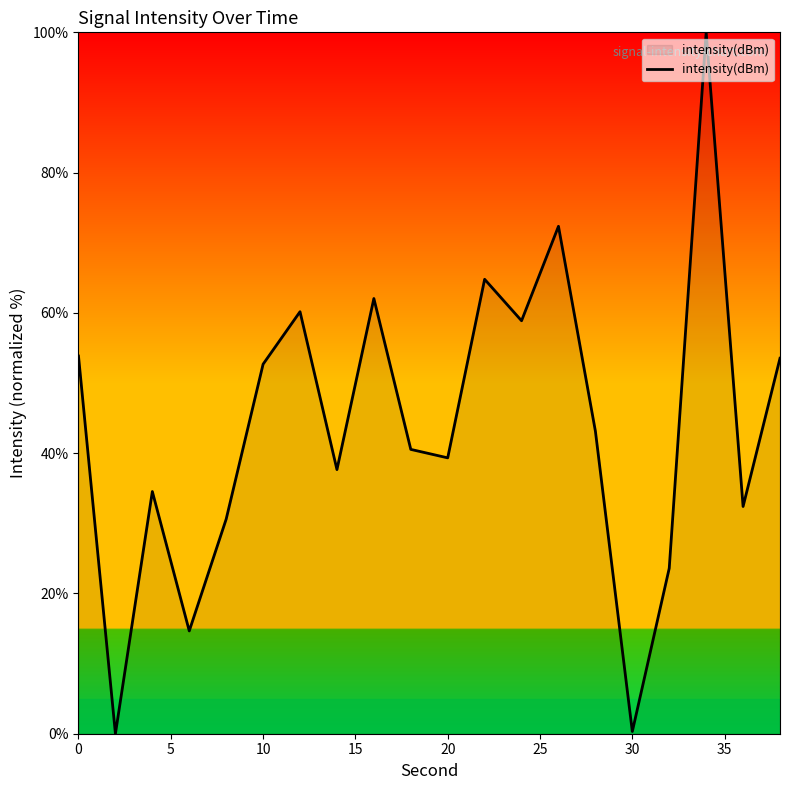

What is the maximum value shown in the chart?

100.0